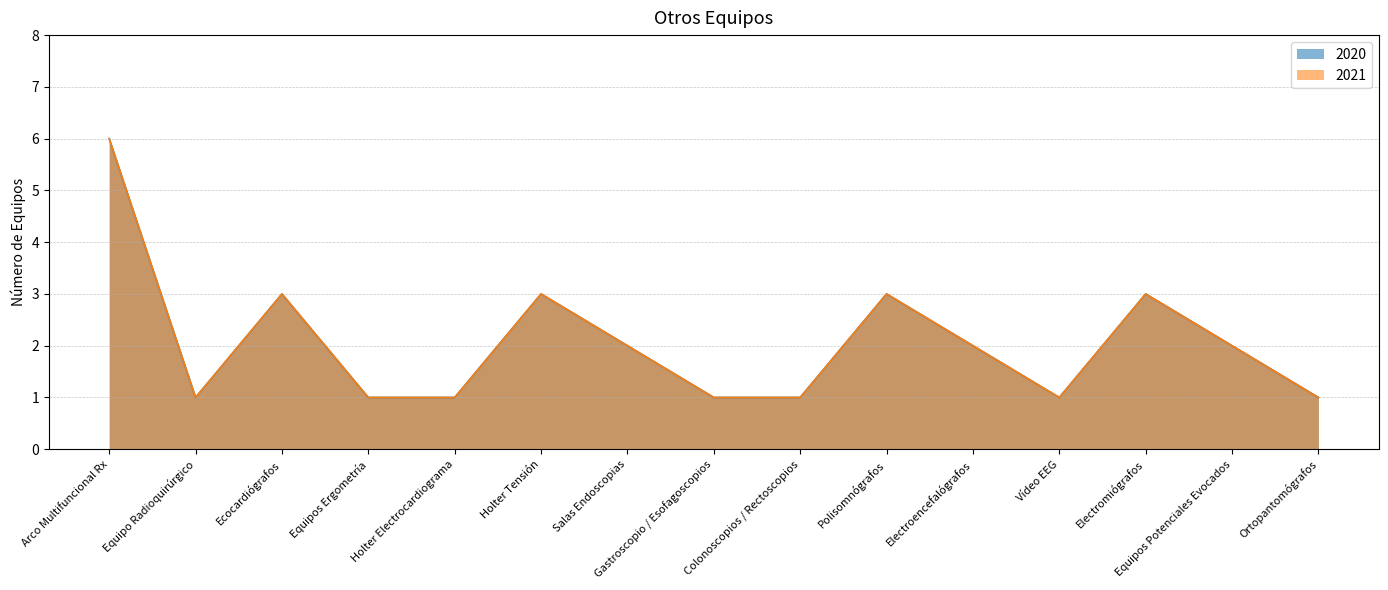

True or false: 2020 and 2021 intersect in this chart.

False